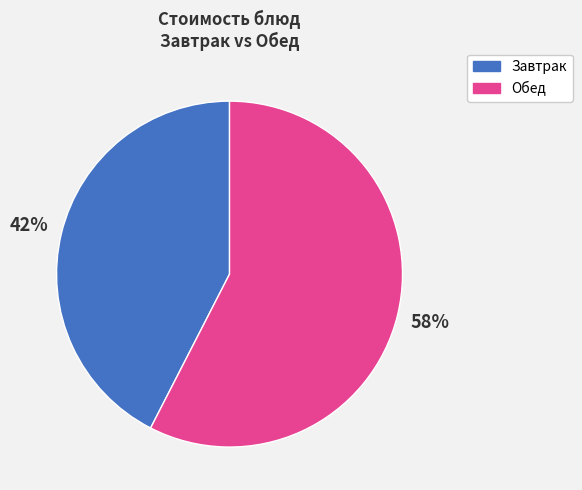

To the nearest percent, what is the average slice percentage?

50%